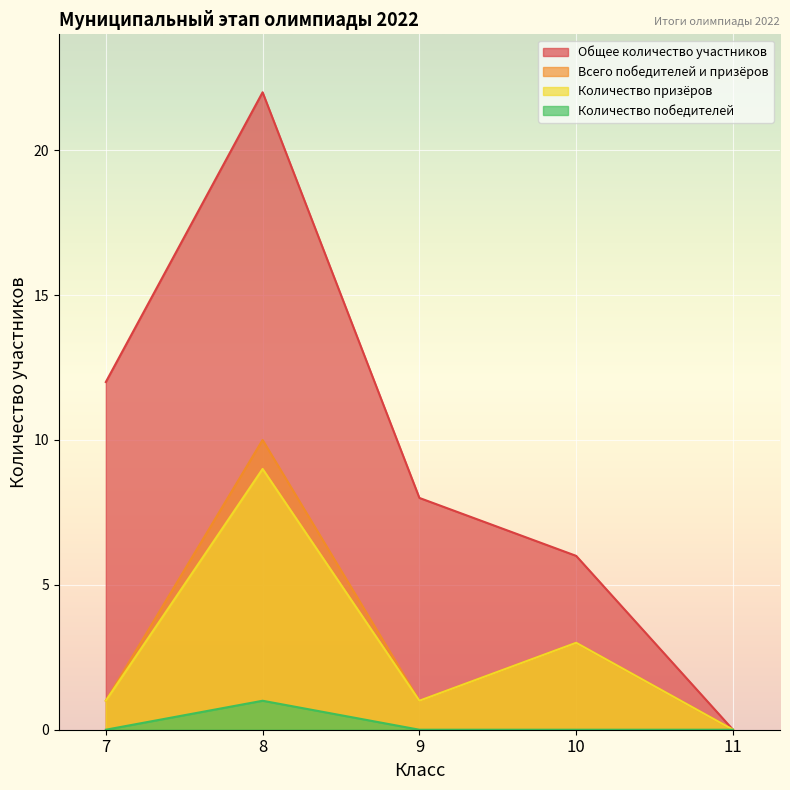

List the series in order of their peak value, highest first.

Общее количество участников, Всего победителей и призёров, Количество призёров, Количество победителей